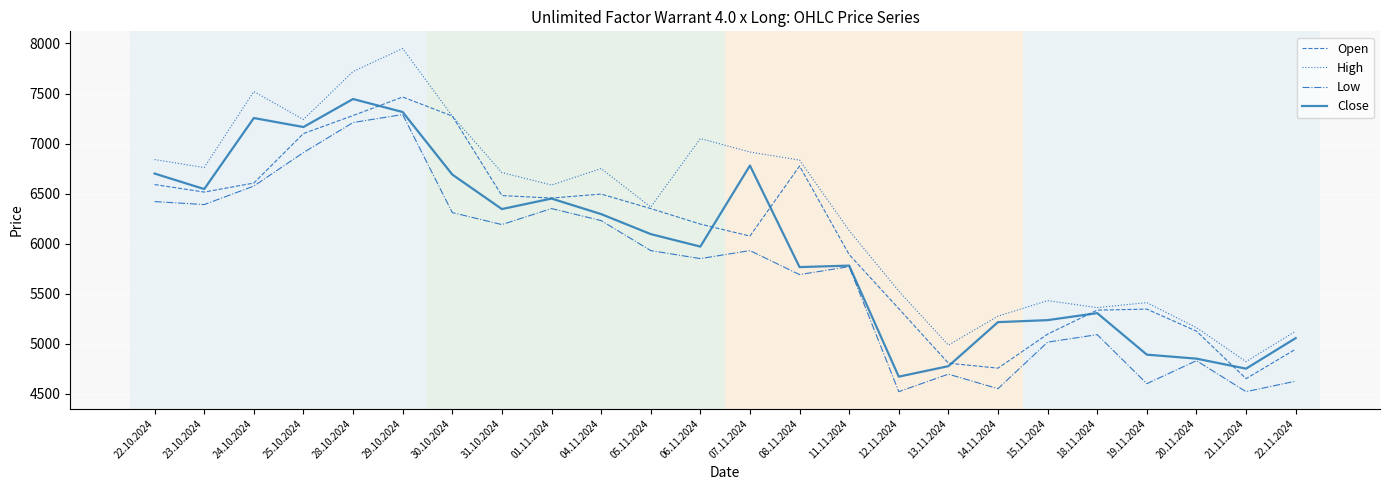

Which series has the largest range (max minus min)?

High